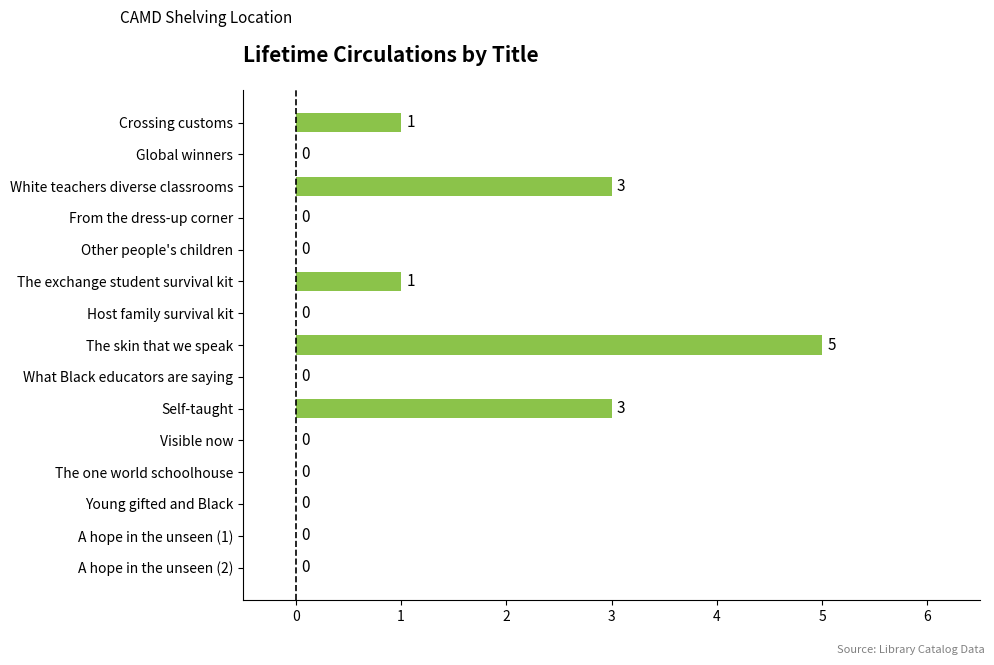

Reading top to bottom, list all the values displayed in this chart.

Crossing customs=1	Global winners=0	White teachers diverse classrooms=3	From the dress-up corner=0	Other people's children=0	The exchange student survival kit=1	Host family survival kit=0	The skin that we speak=5	What Black educators are saying=0	Self-taught=3	Visible now=0	The one world schoolhouse=0	Young gifted and Black=0	A hope in the unseen (1)=0	A hope in the unseen (2)=0